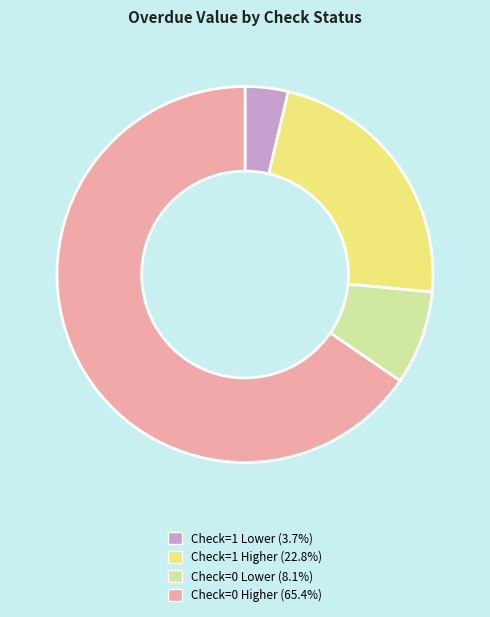

Is there a majority slice in this chart?

Yes